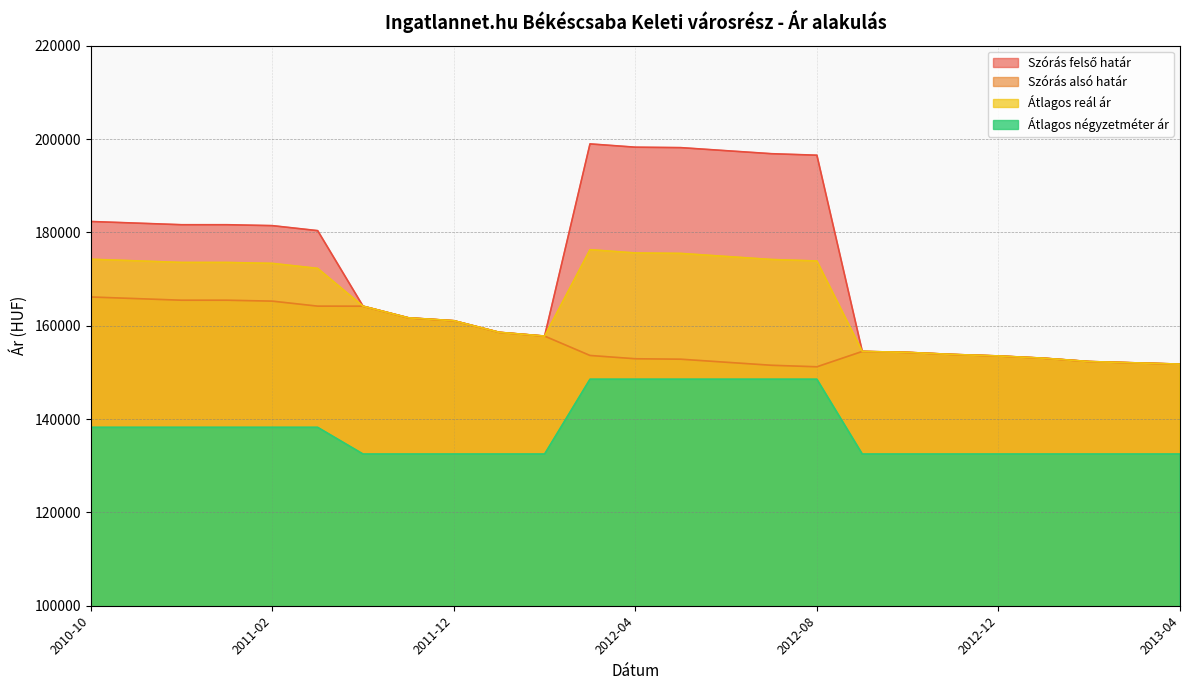

How many values in the Szórás alsó határ series are below 154293?

12